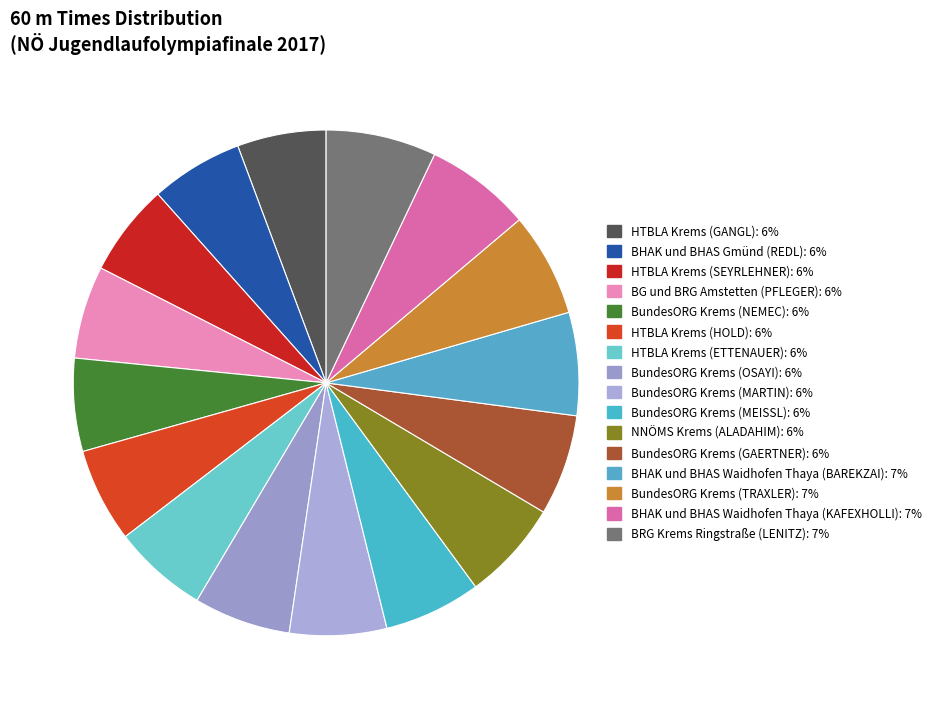

Which category has the smallest portion of the pie?

HTBLA Krems (GANGL)